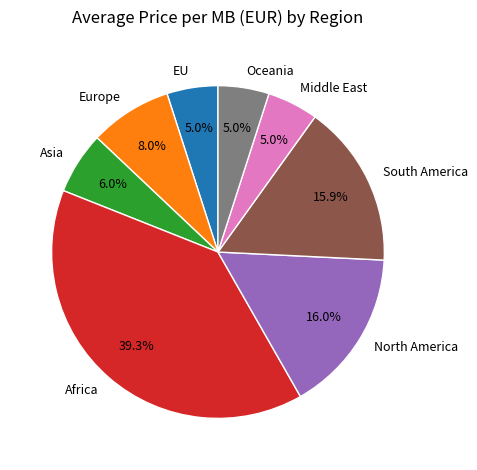

How many segments does this pie chart have?

8